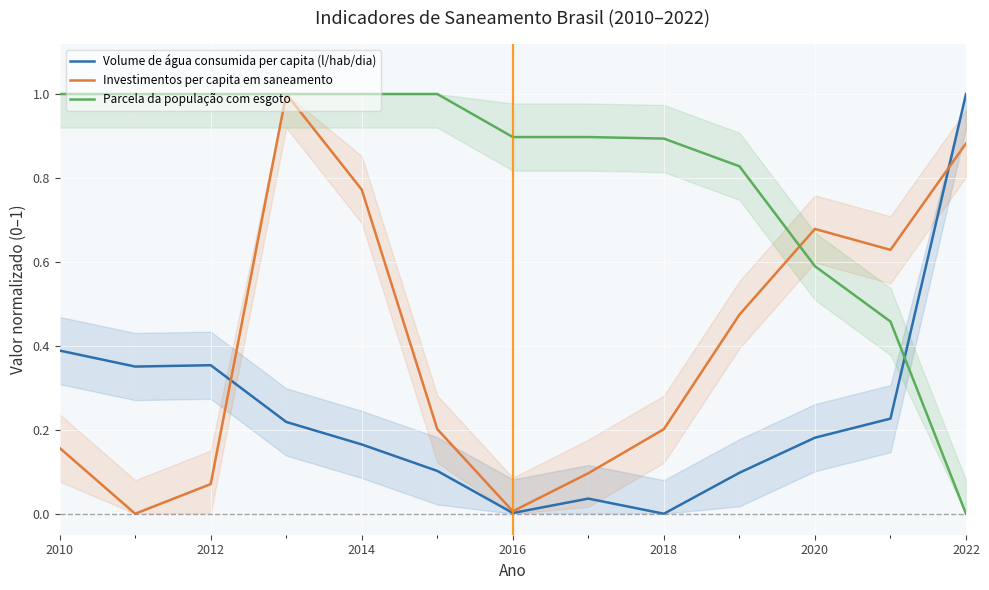

Where is the first local maximum for Volume de água consumida per capita (l/hab/dia)?

2012